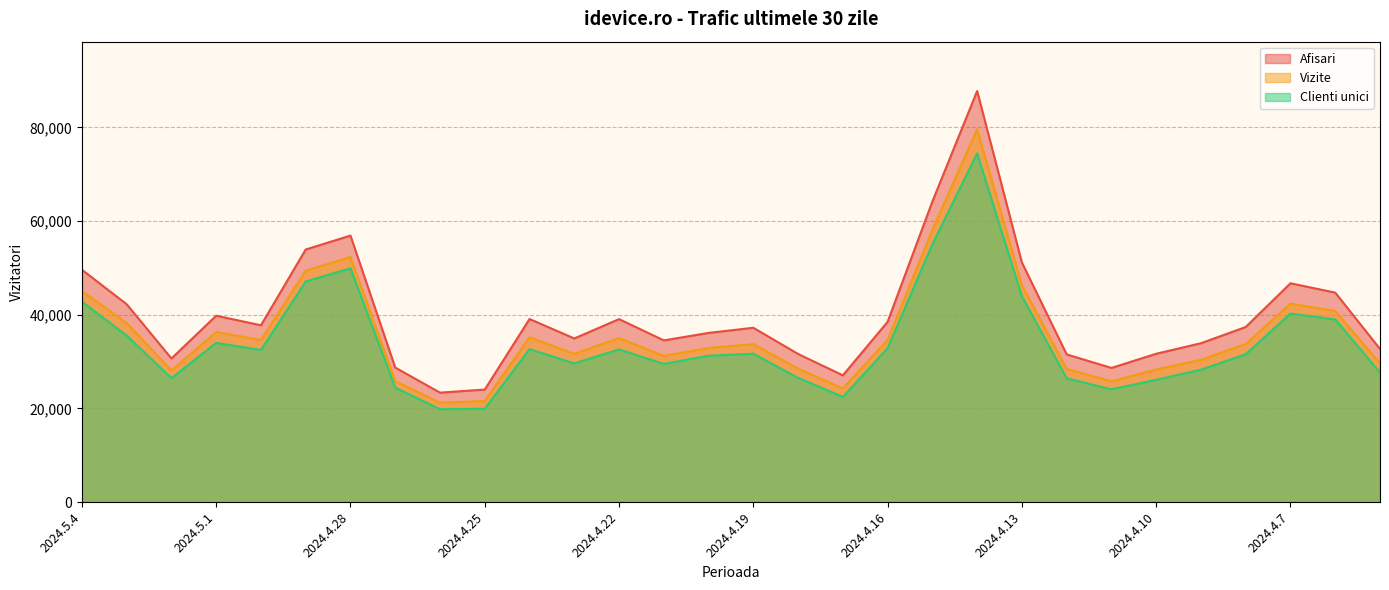

What is the difference between the second highest and second lowest values in the Clienti unici series?

35142